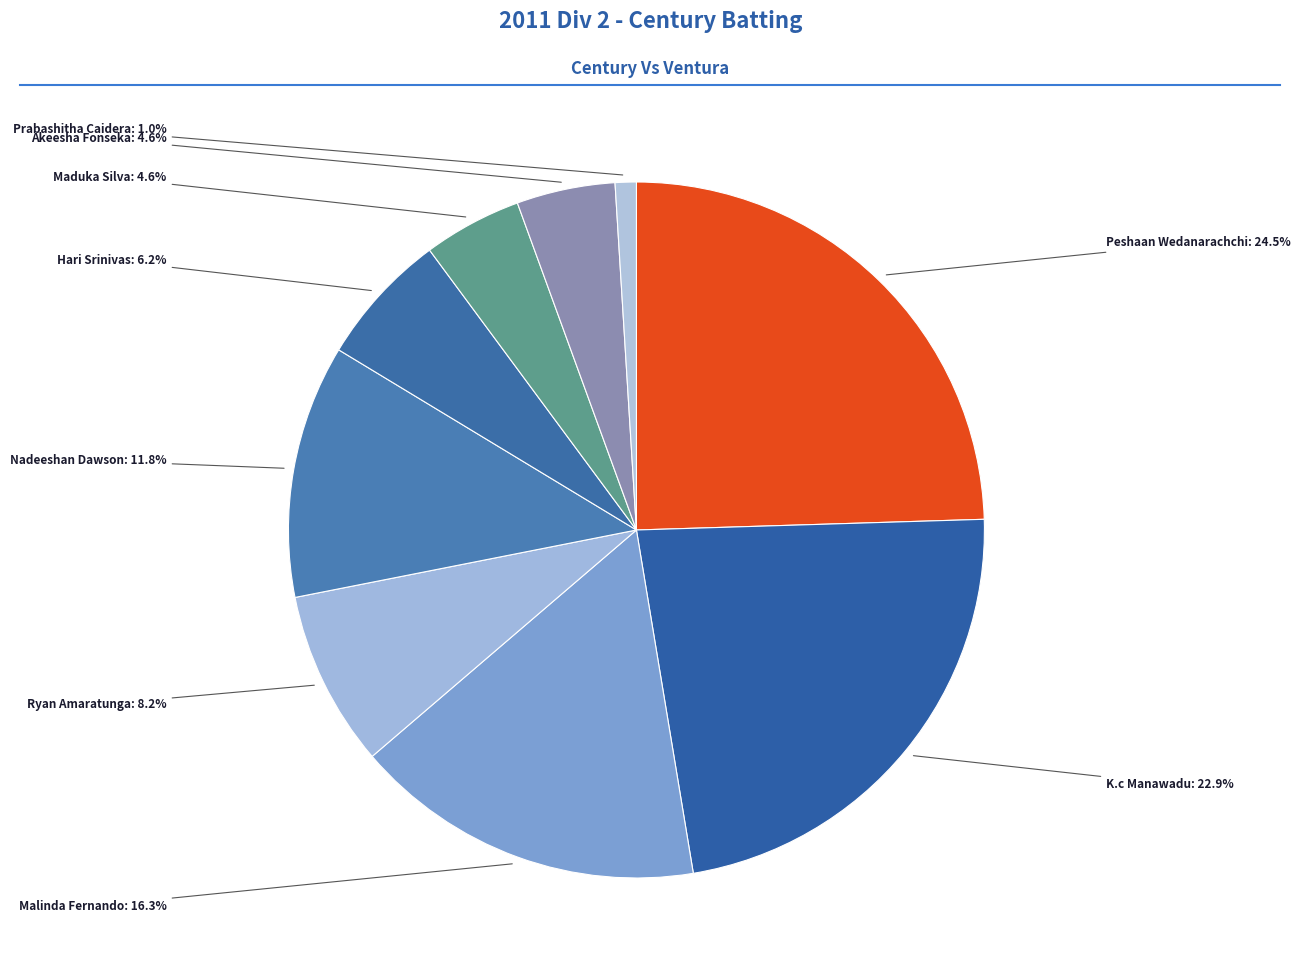

To the nearest percent, what is the difference between the largest and smallest slice percentages?

24%